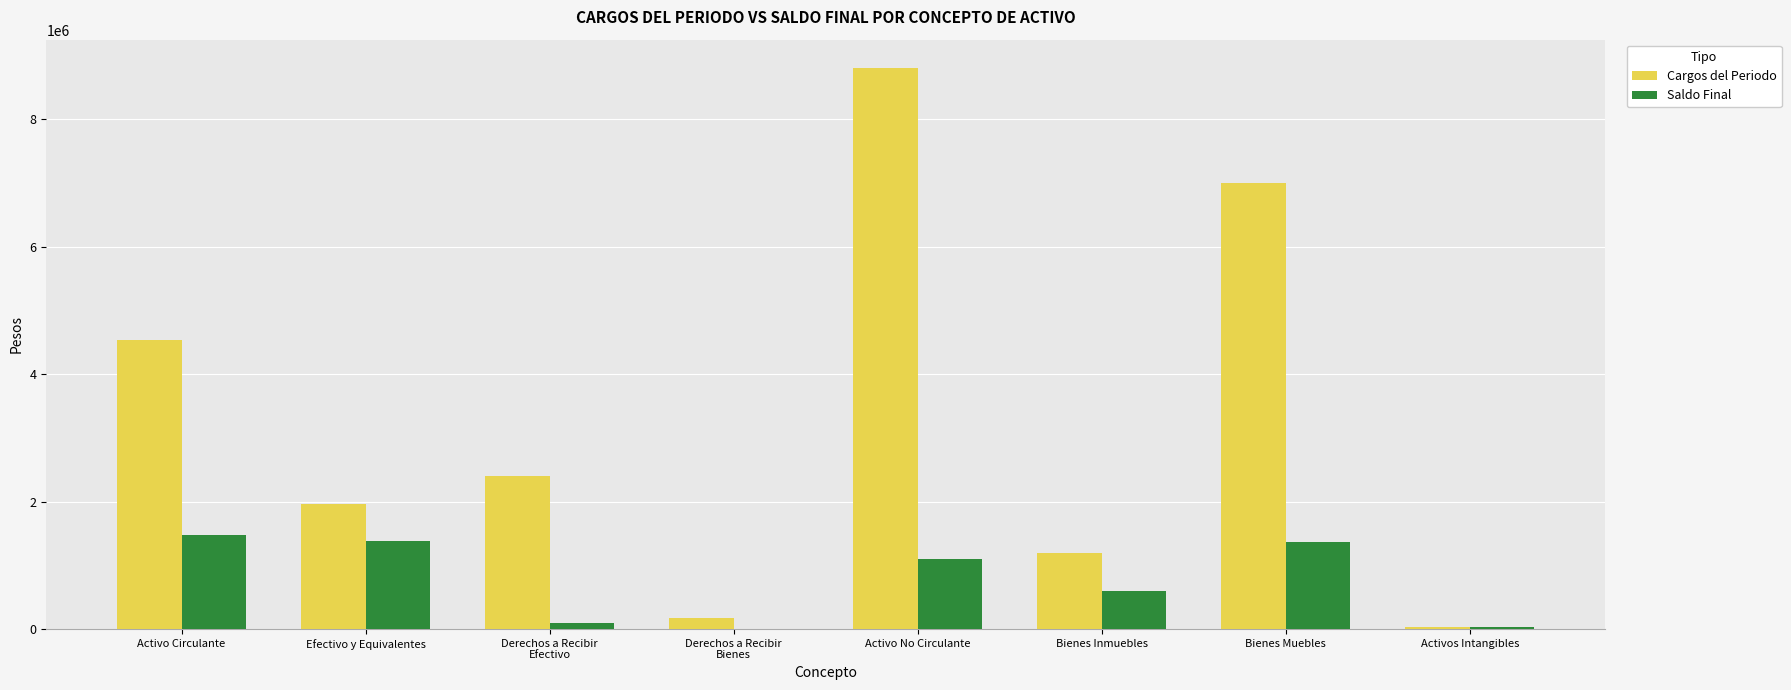

What are all the series names shown in the legend?

Cargos del Periodo, Saldo Final